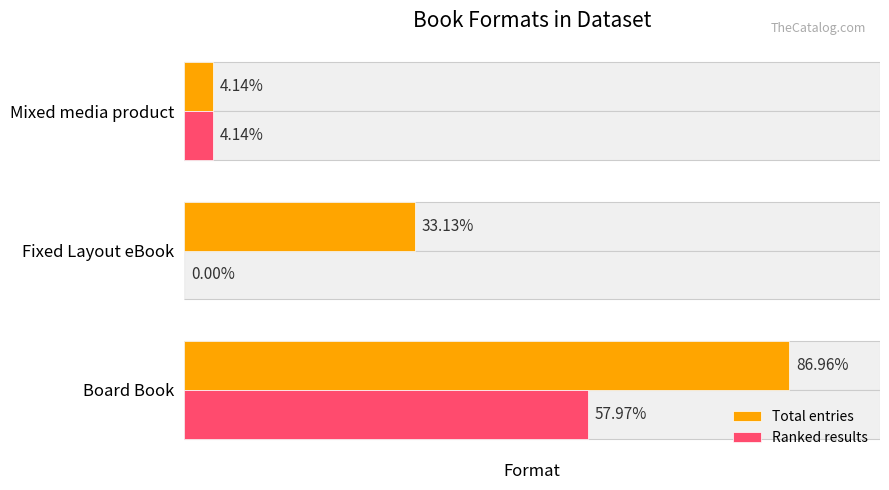

How many groups of bars are there?

3